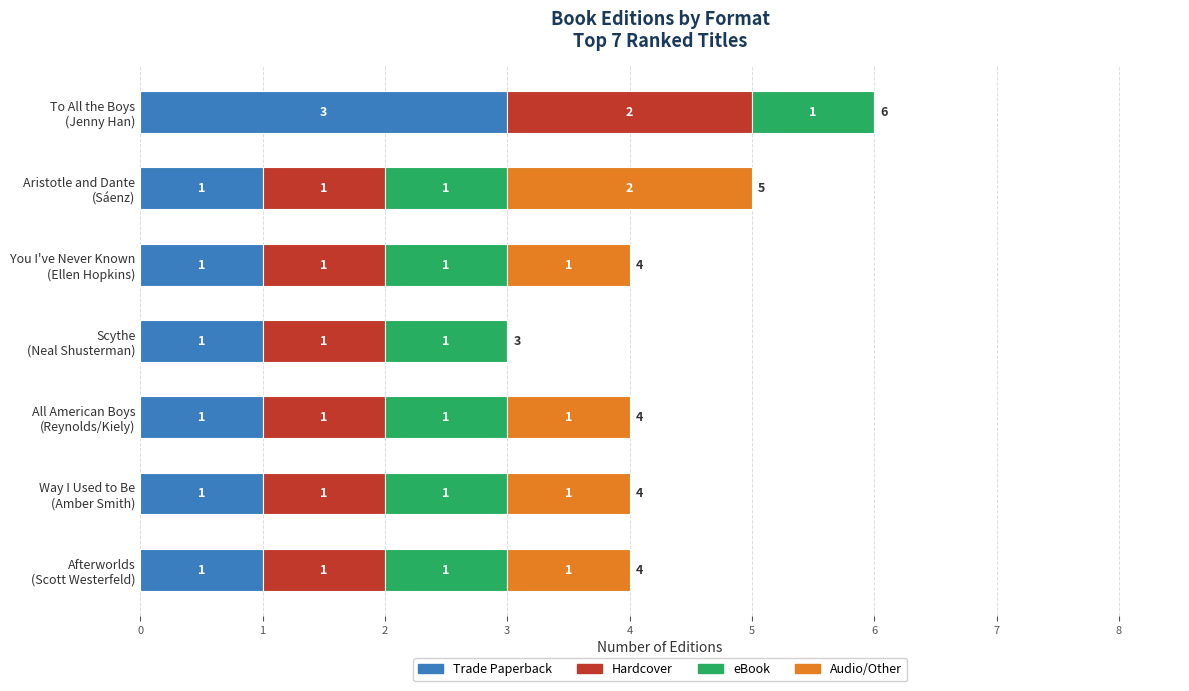

What is the sum of all Trade Paperback values?

9